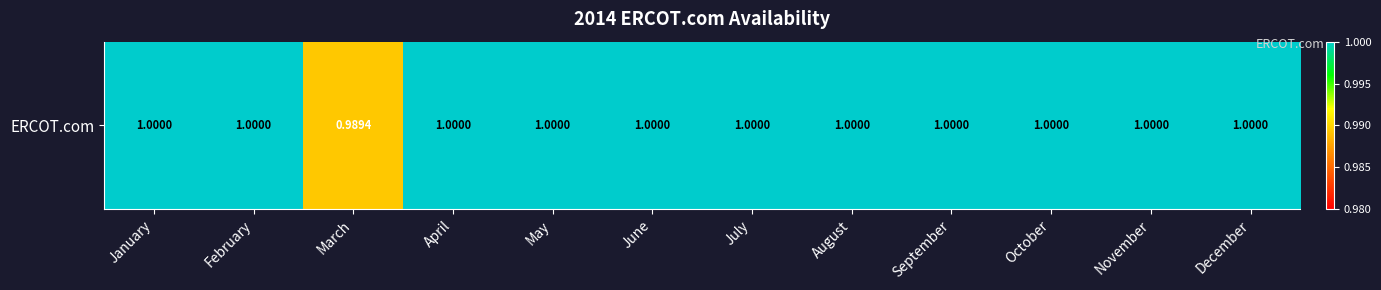

Rank the categories by value from lowest to highest.

March, January, February, April, May, June, July, August, September, October, November, December